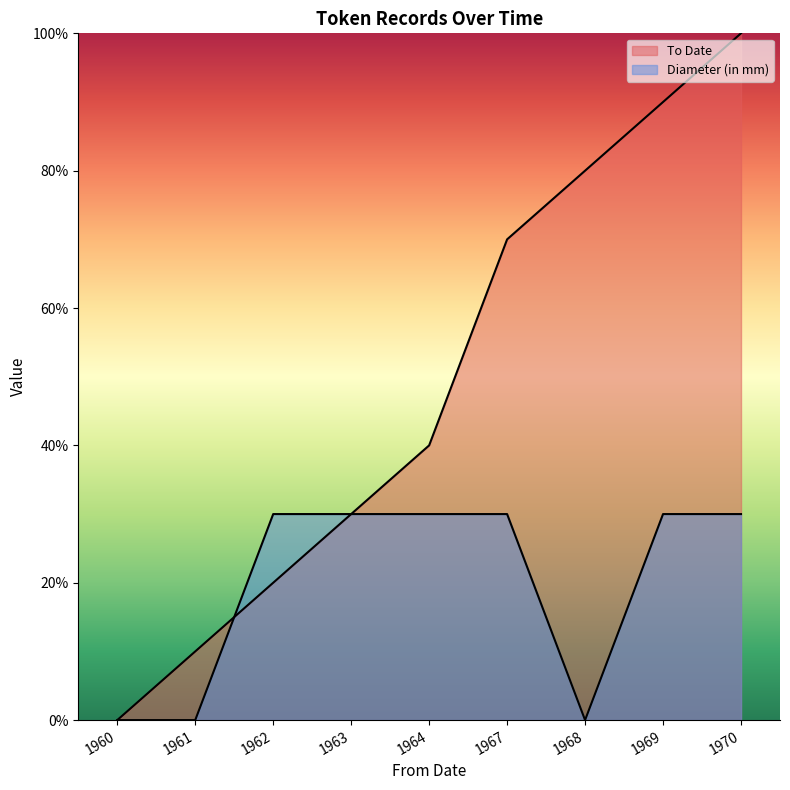

At how many categories does at least one series exceed 26?

7